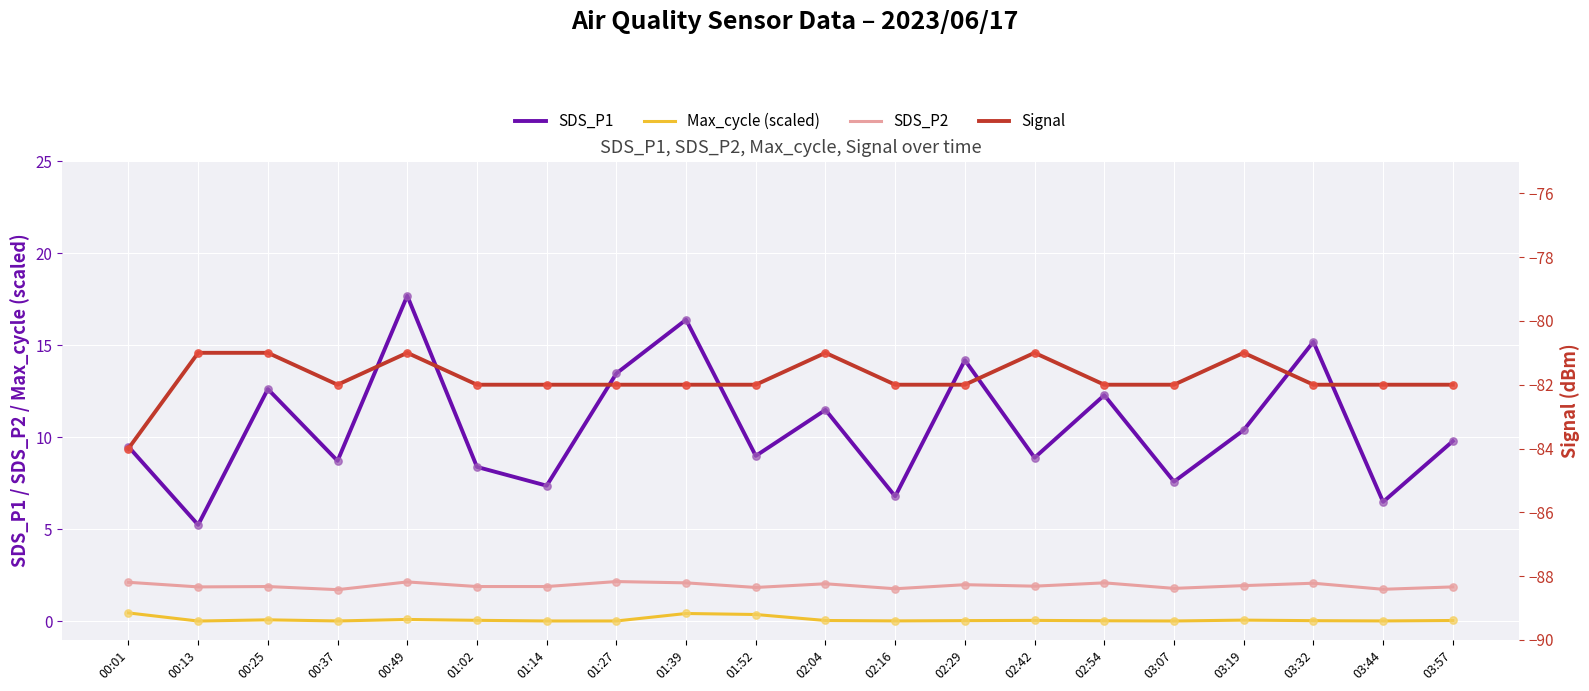

Is the value of Signal at 03:57 greater than the value of Max_cycle (scaled) at 00:25?

No